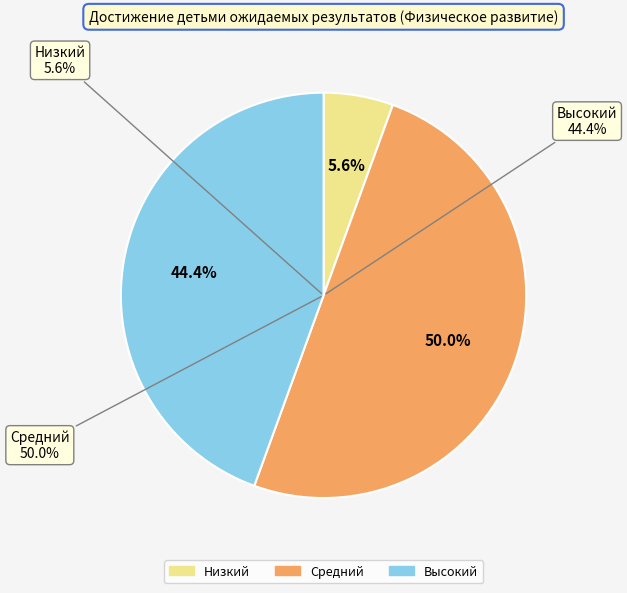

What percentage do Средний and Высокий together represent?

94.4%